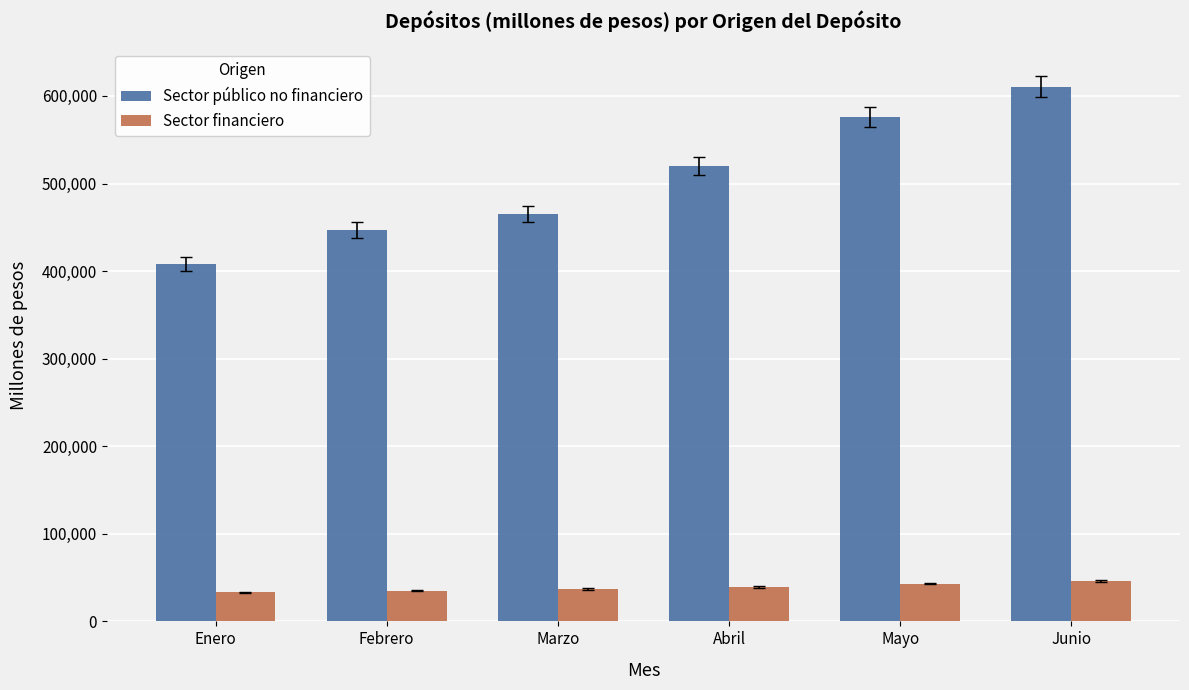

What is the difference between the maximum and minimum values in the Sector financiero series?

13184.1